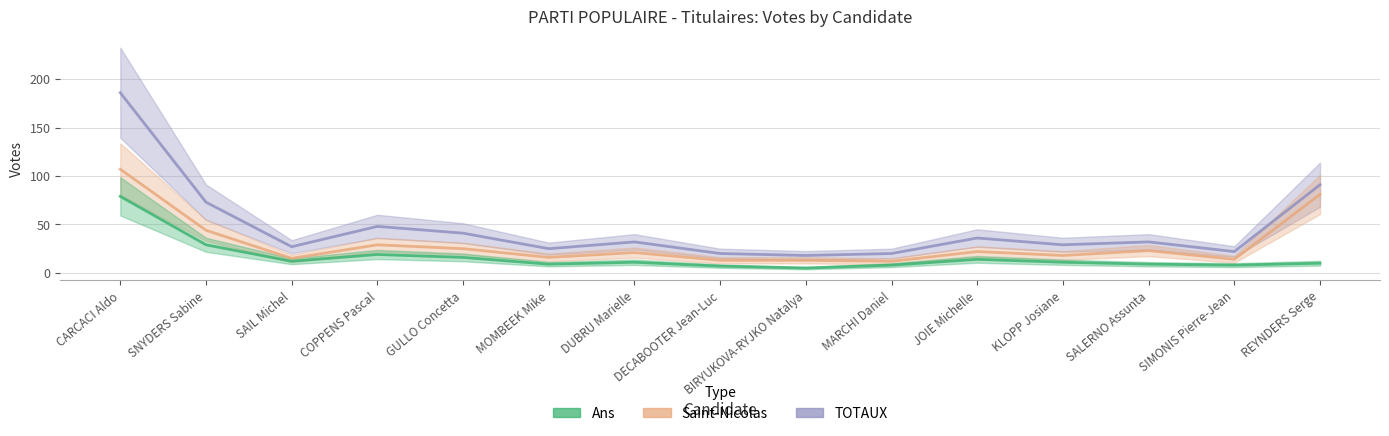

What is the spread (max minus min) of values at SIMONIS Pierre-Jean?

14